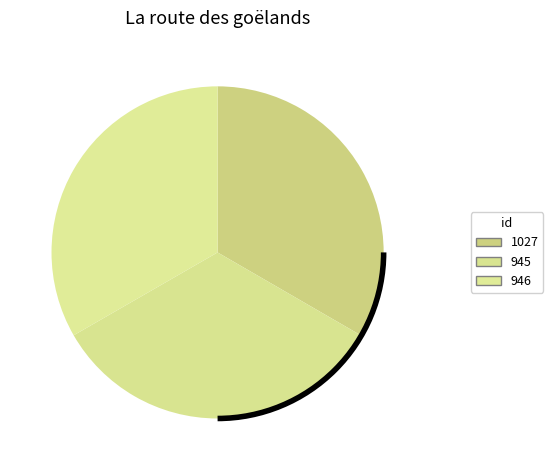

Which slice is the largest?

1027